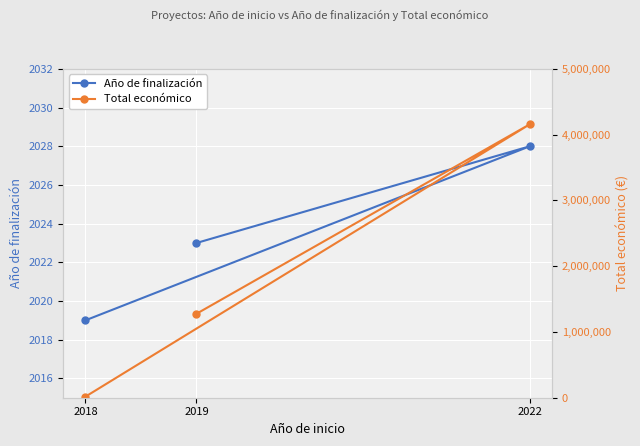

How many categories are shown in the chart?

3